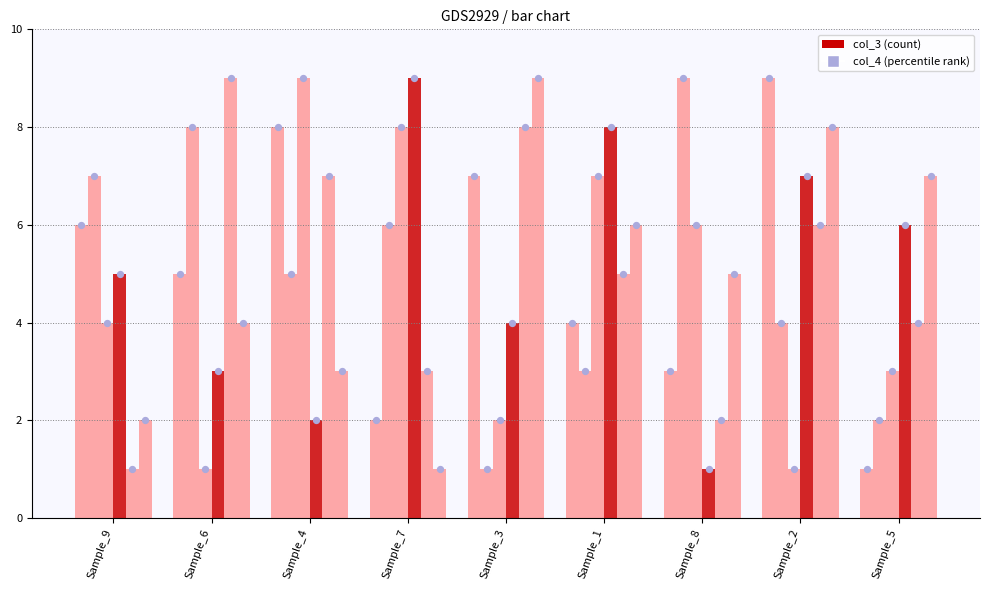

Is the value of col_3 at Sample_5 greater than the value of col_5 at Sample_4?

No